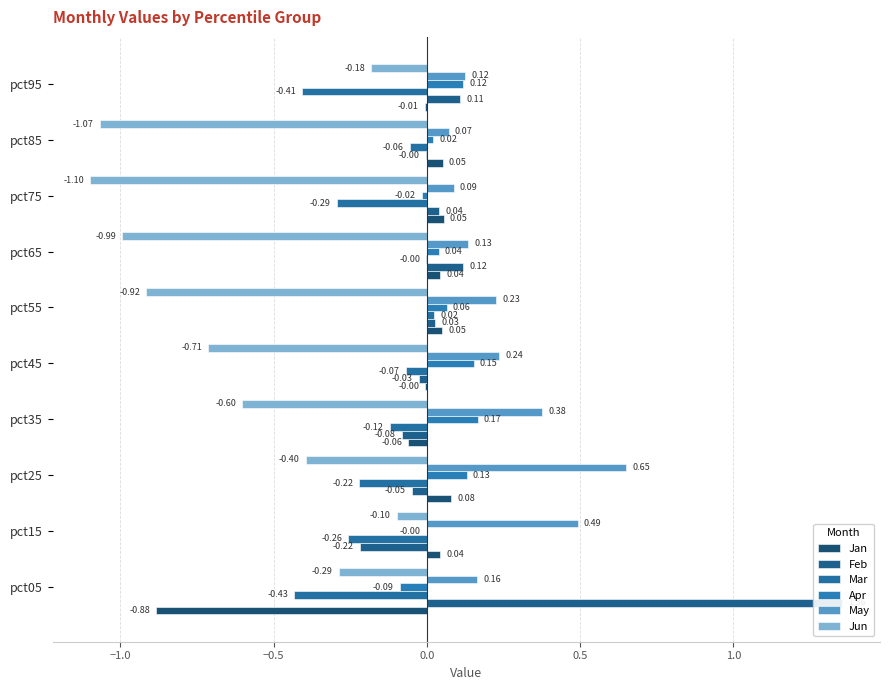

Is it true that Jun equals -0.5 at pct05?

False